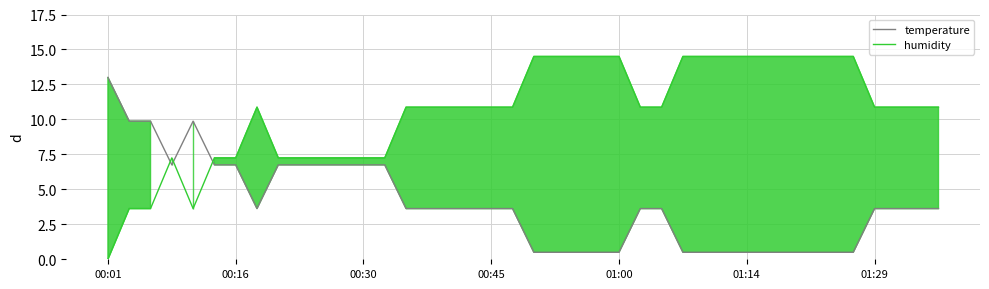

How many series are shown in this chart?

2